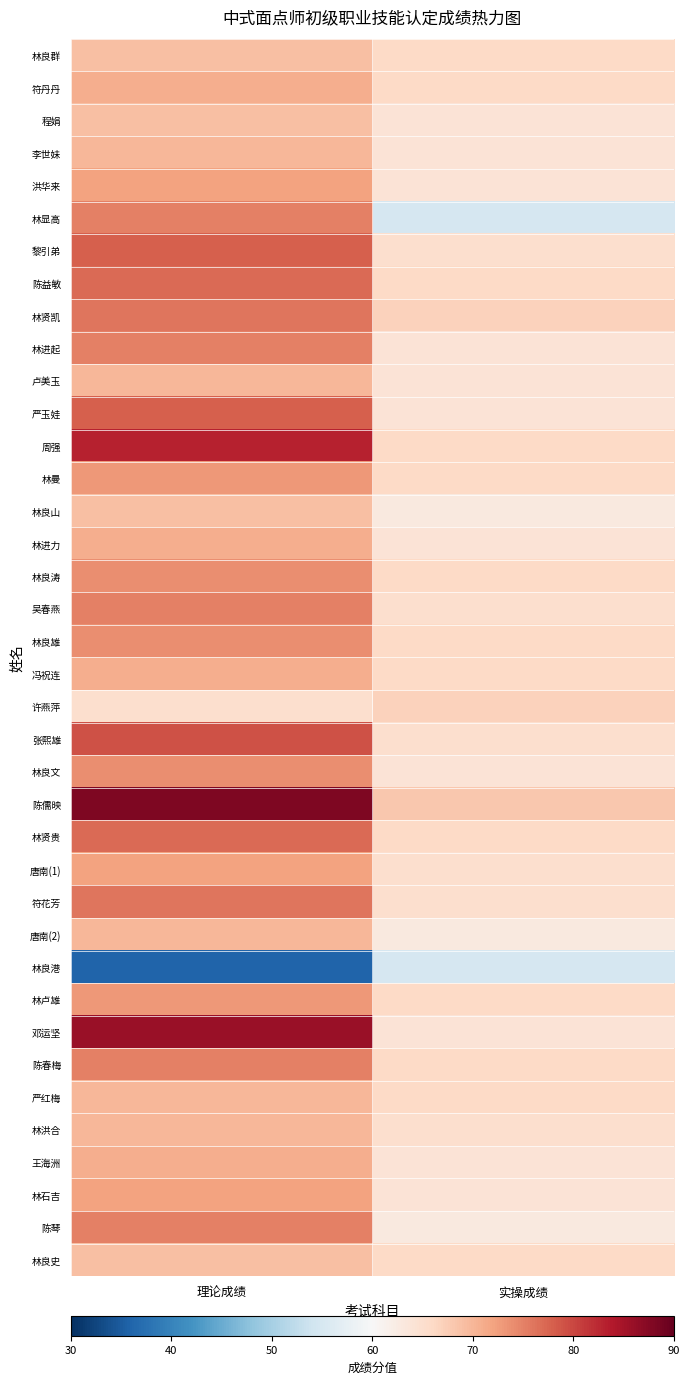

At how many categories does at least one series exceed 42?

2